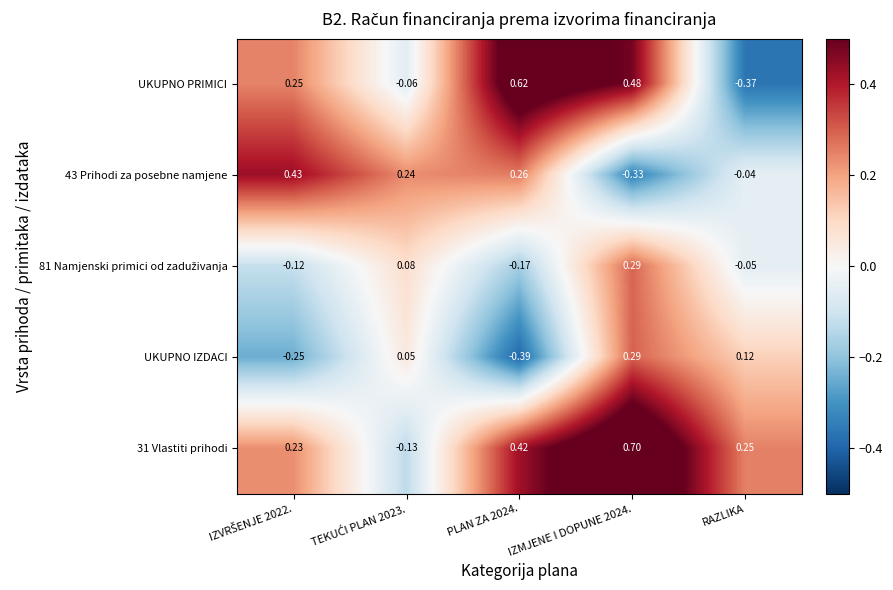

Which series has the largest range (max minus min)?

UKUPNO PRIMICI